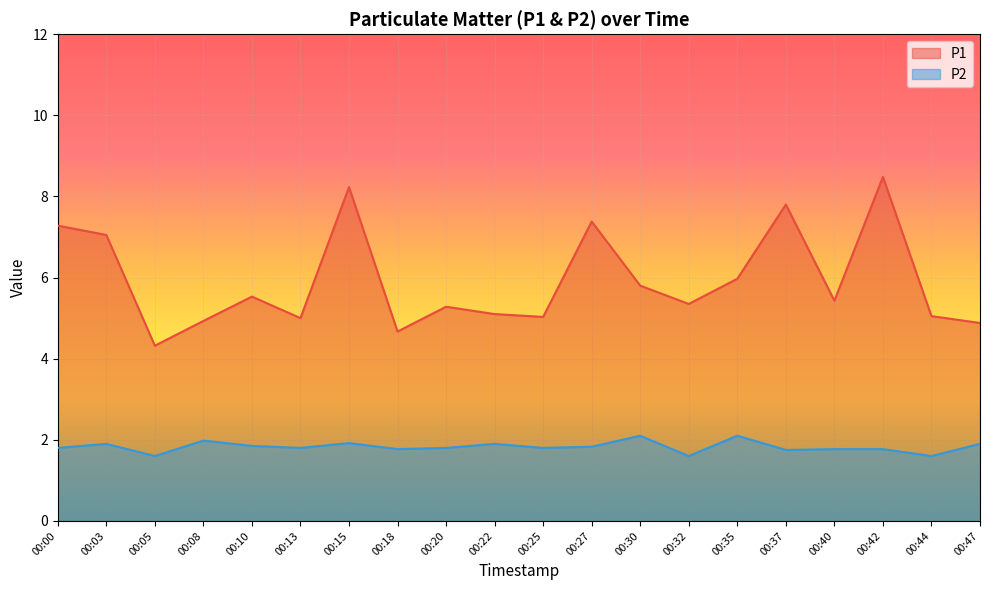

Reading left to right, extract all data points from this chart.

P1: 00:00=7.3	00:03=7.0	00:05=4.3	00:08=4.9	00:10=5.5	00:13=5.0	00:15=8.2	00:18=4.7	00:20=5.3	00:22=5.1	00:25=5.0	00:27=7.4	00:30=5.8	00:32=5.3	00:35=6.0	00:37=7.8	00:40=5.4	00:42=8.5	00:44=5.0	00:47=4.9
P2: 00:00=1.8	00:03=1.9	00:05=1.6	00:08=2.0	00:10=1.9	00:13=1.8	00:15=1.9	00:18=1.8	00:20=1.8	00:22=1.9	00:25=1.8	00:27=1.8	00:30=2.1	00:32=1.6	00:35=2.1	00:37=1.8	00:40=1.8	00:42=1.8	00:44=1.6	00:47=1.9